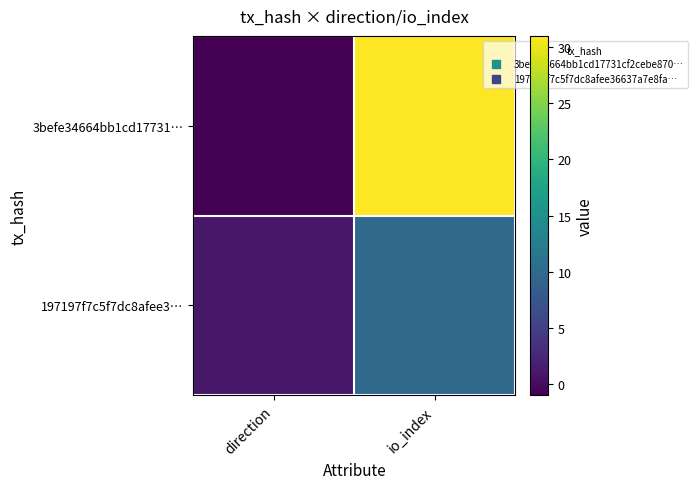

Which series has the largest total across all categories?

3befe34664bb1cd17731…